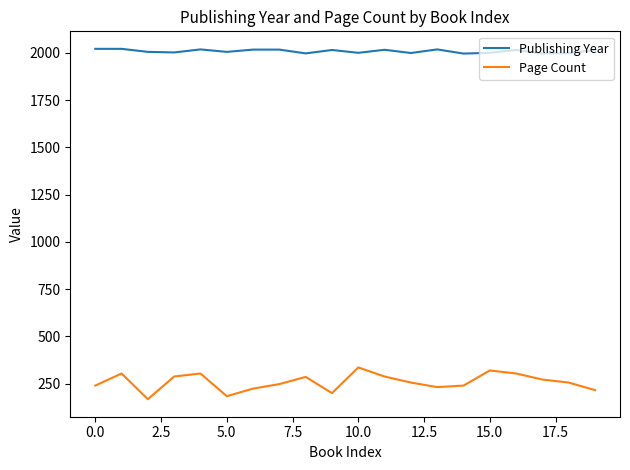

What is the minimum value for Publishing Year?

1996